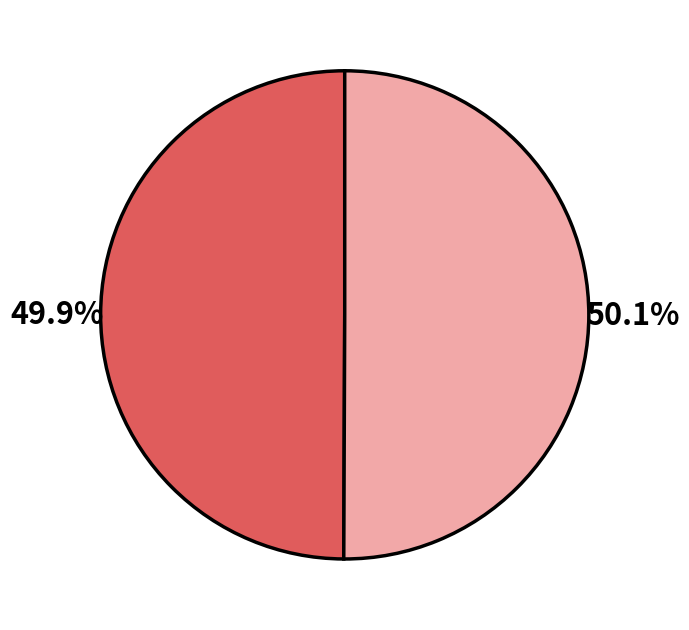

Is there a majority slice in this chart?

Yes